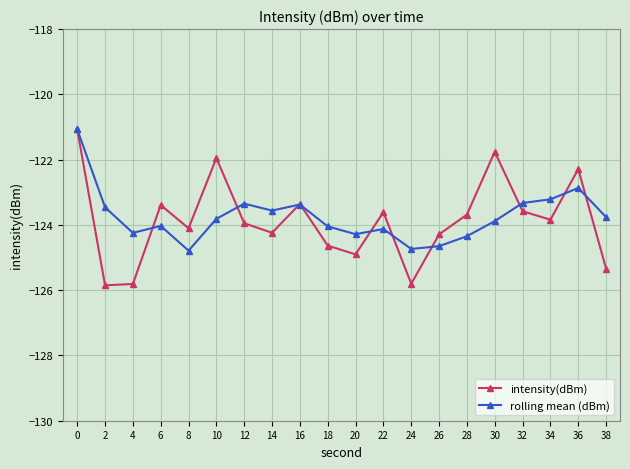

What is the greatest value displayed?

-121.1